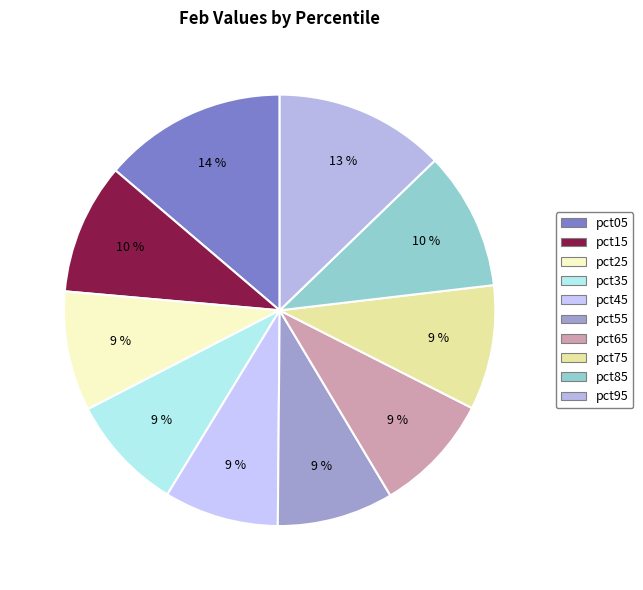

To the nearest percent, what percentage of the pie is pct75?

9%